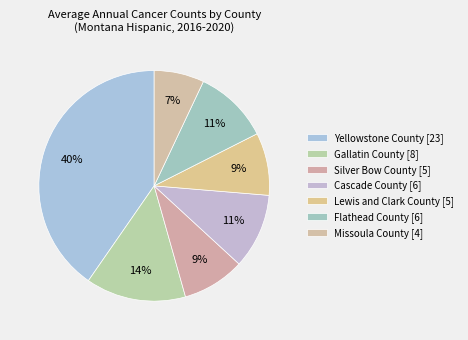

What is the largest slice in the pie chart?

Yellowstone County